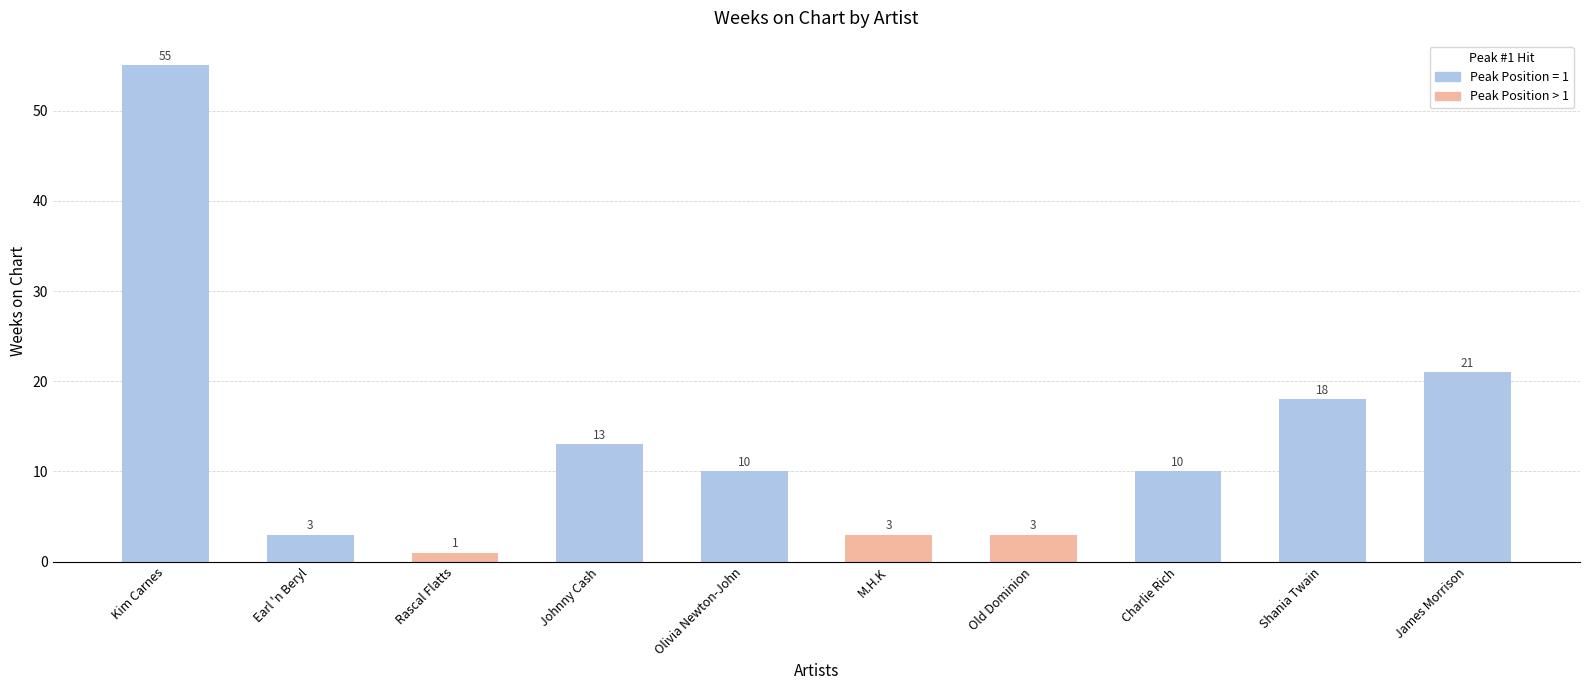

Reading left to right, extract all data points from this chart.

55	3	1	13	10	3	3	10	18	21